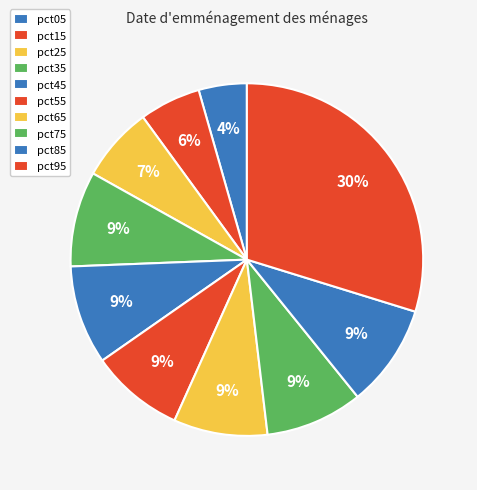

To the nearest percent, what is the difference between the pct95 and pct75 slice percentages?

21%